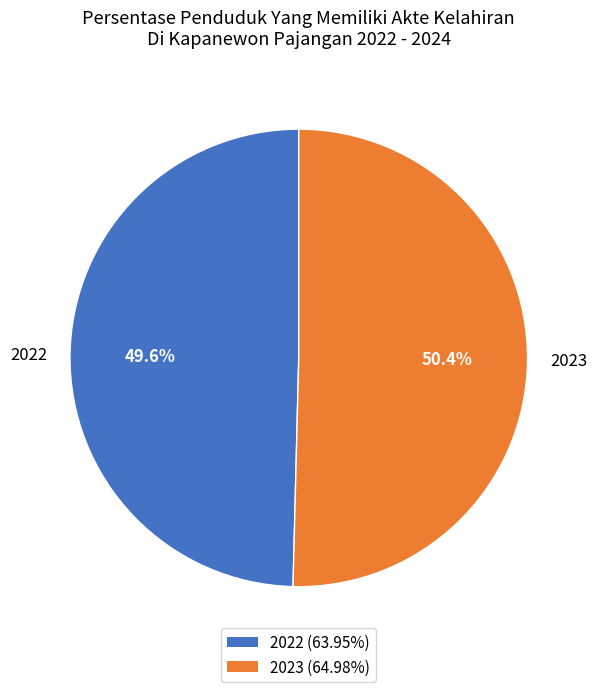

Which slice represents more than half of the pie?

2023